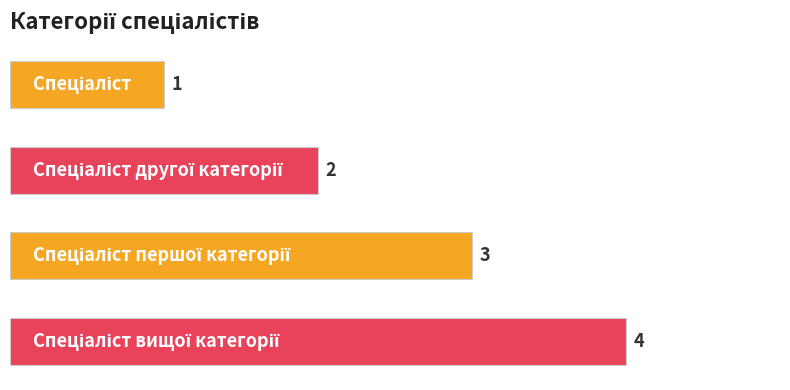

What is the value of the 4th bar from the top?

4